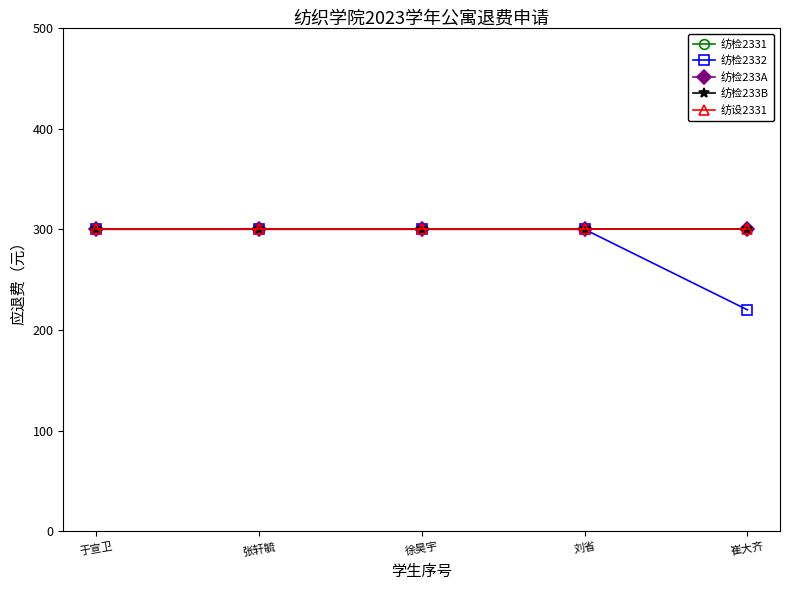

Is this an area chart (filled region under the line)?

No